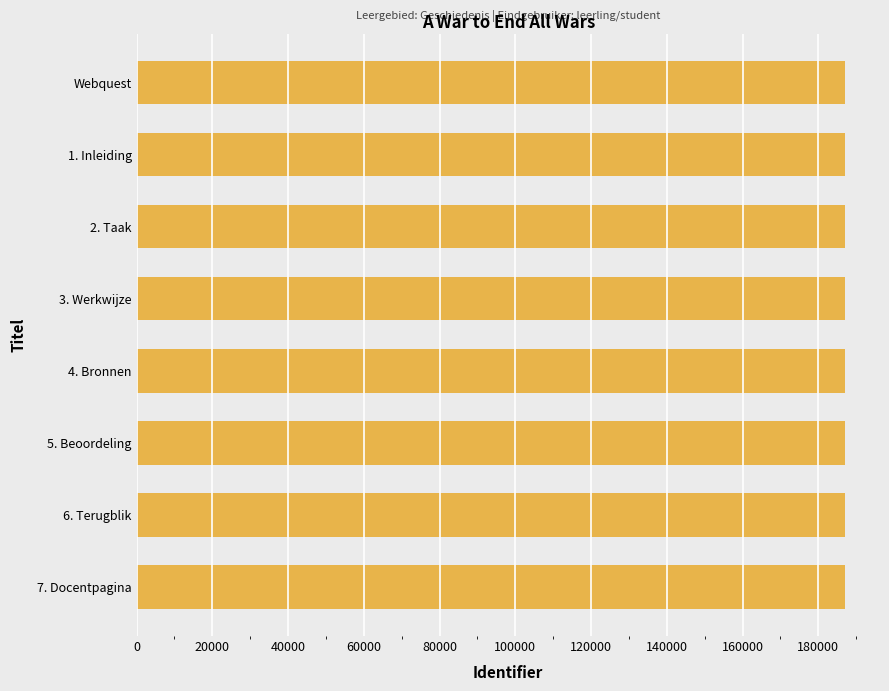

The value at 1. Inleiding is 186935. True or false?

True